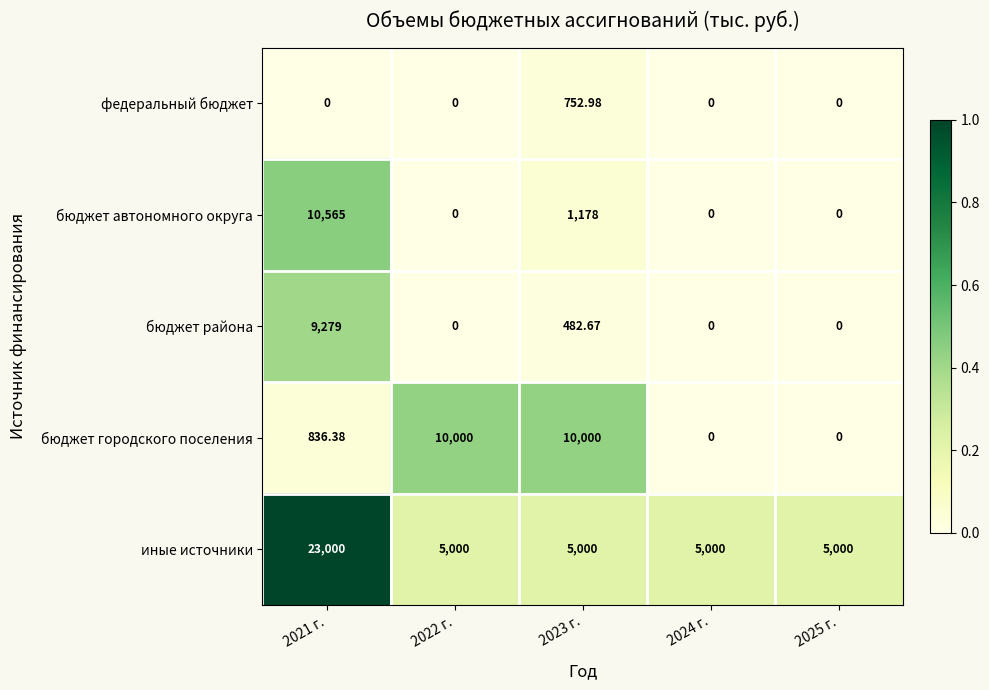

List the series in order of their peak value, lowest first.

федеральный бюджет, бюджет района, бюджет городского поселения, бюджет автономного округа, иные источники